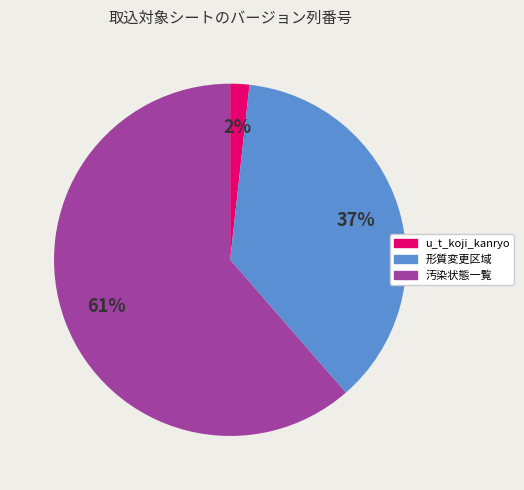

Count the number of slices in the pie.

3